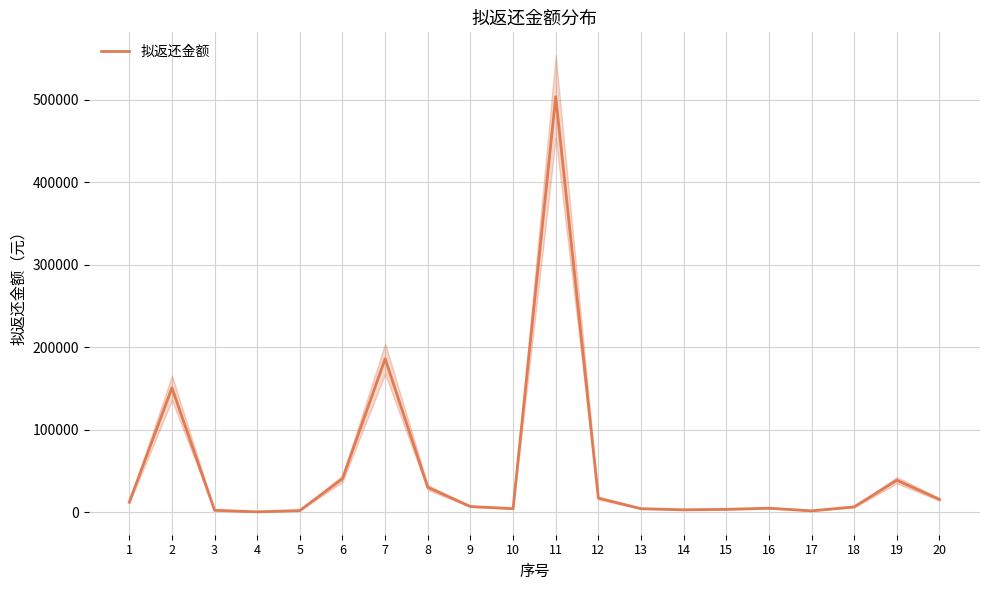

Approximately how many times larger is the value at 7 compared to 1?

15.2